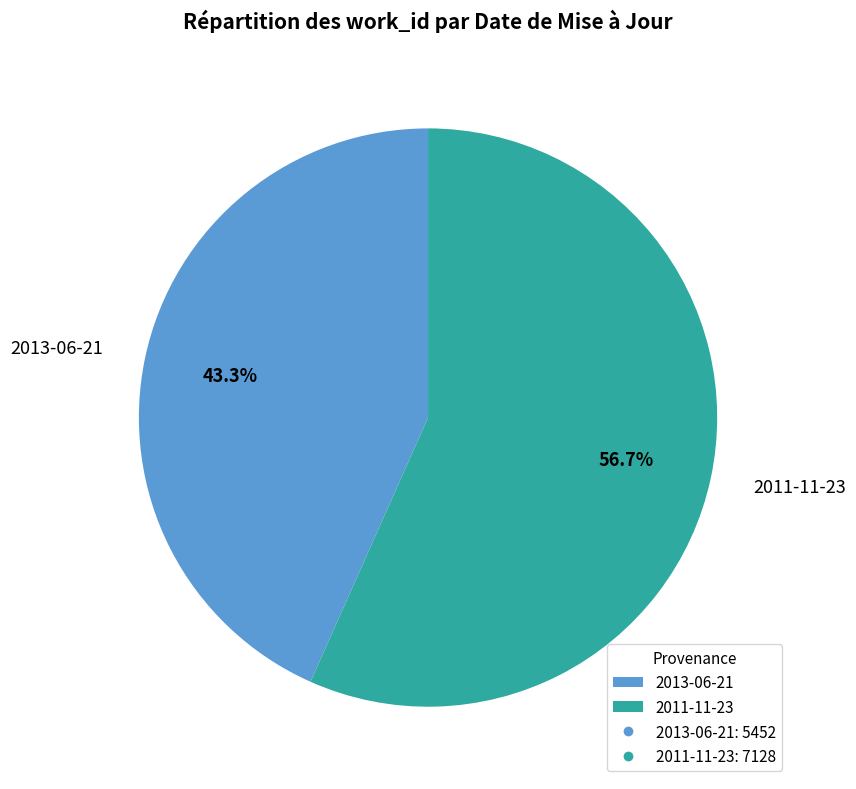

Does any single category account for the majority?

Yes